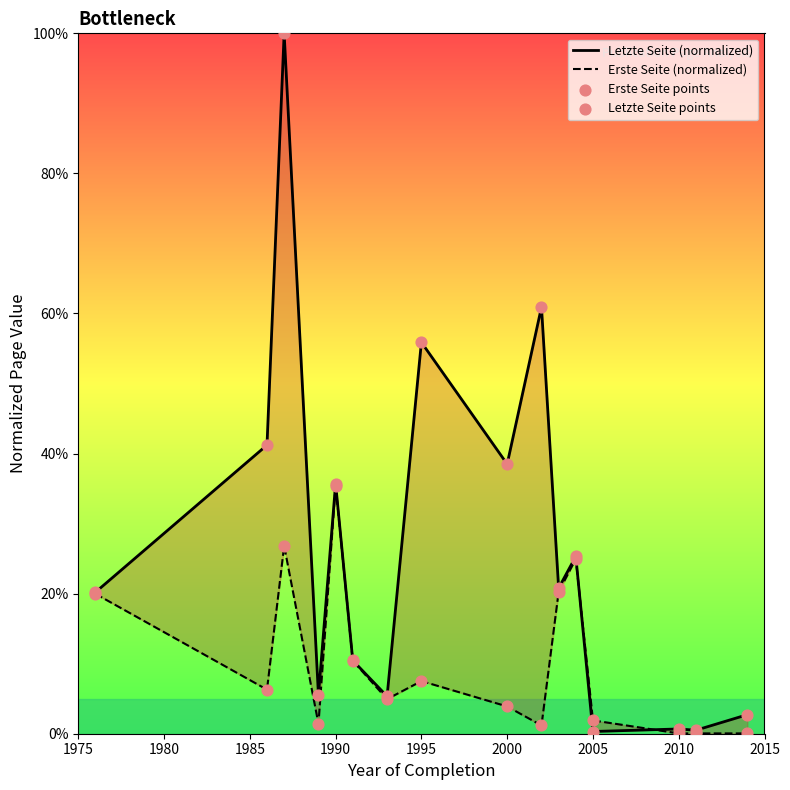

Which series reaches the minimum Y coordinate?

Erste Seite (normalized)